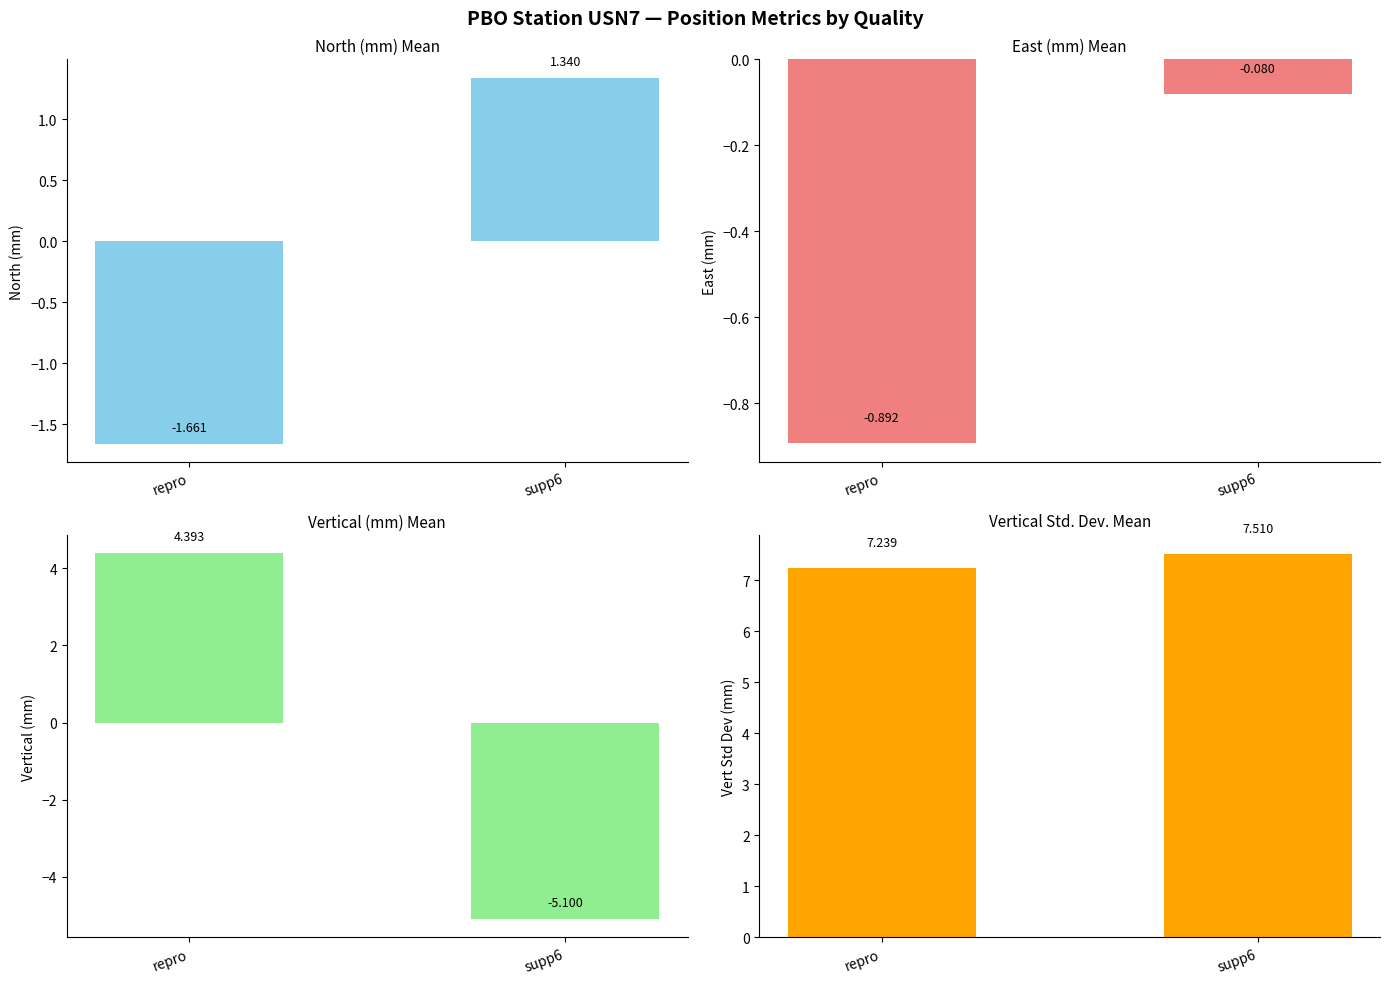

Reading left to right, list all the values displayed in this chart.

North_mean: -1.7	1.3
East_mean: -0.9	-0.1
Vertical_mean: 4.4	-5.1
Vertical_Std_mean: 7.2	7.5